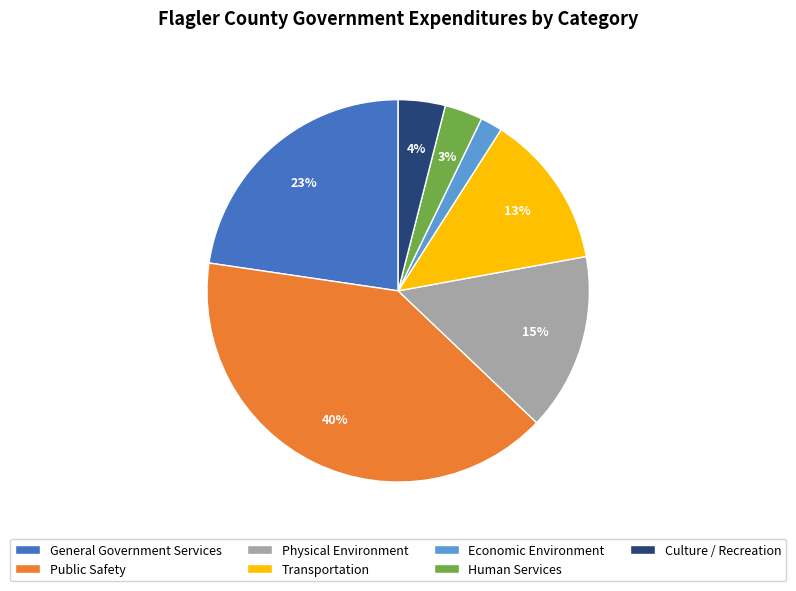

How many slices are in this pie chart?

7